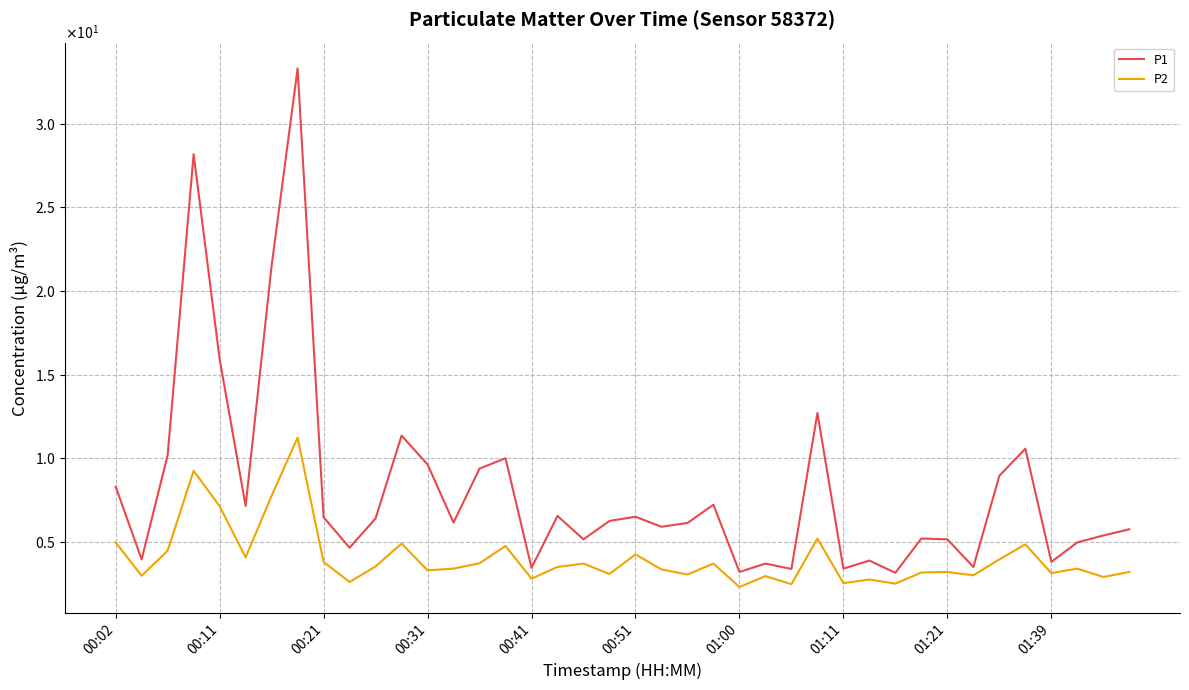

At how many categories does at least one series exceed 27?

2